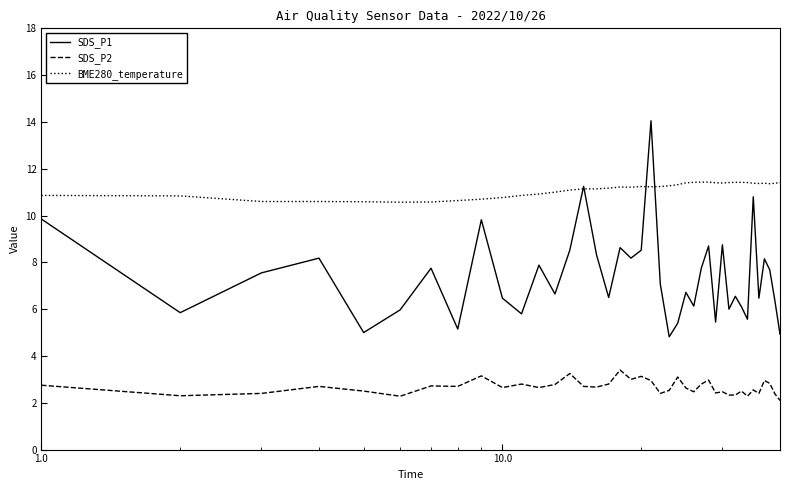

Which series has the largest range (max minus min)?

SDS_P1